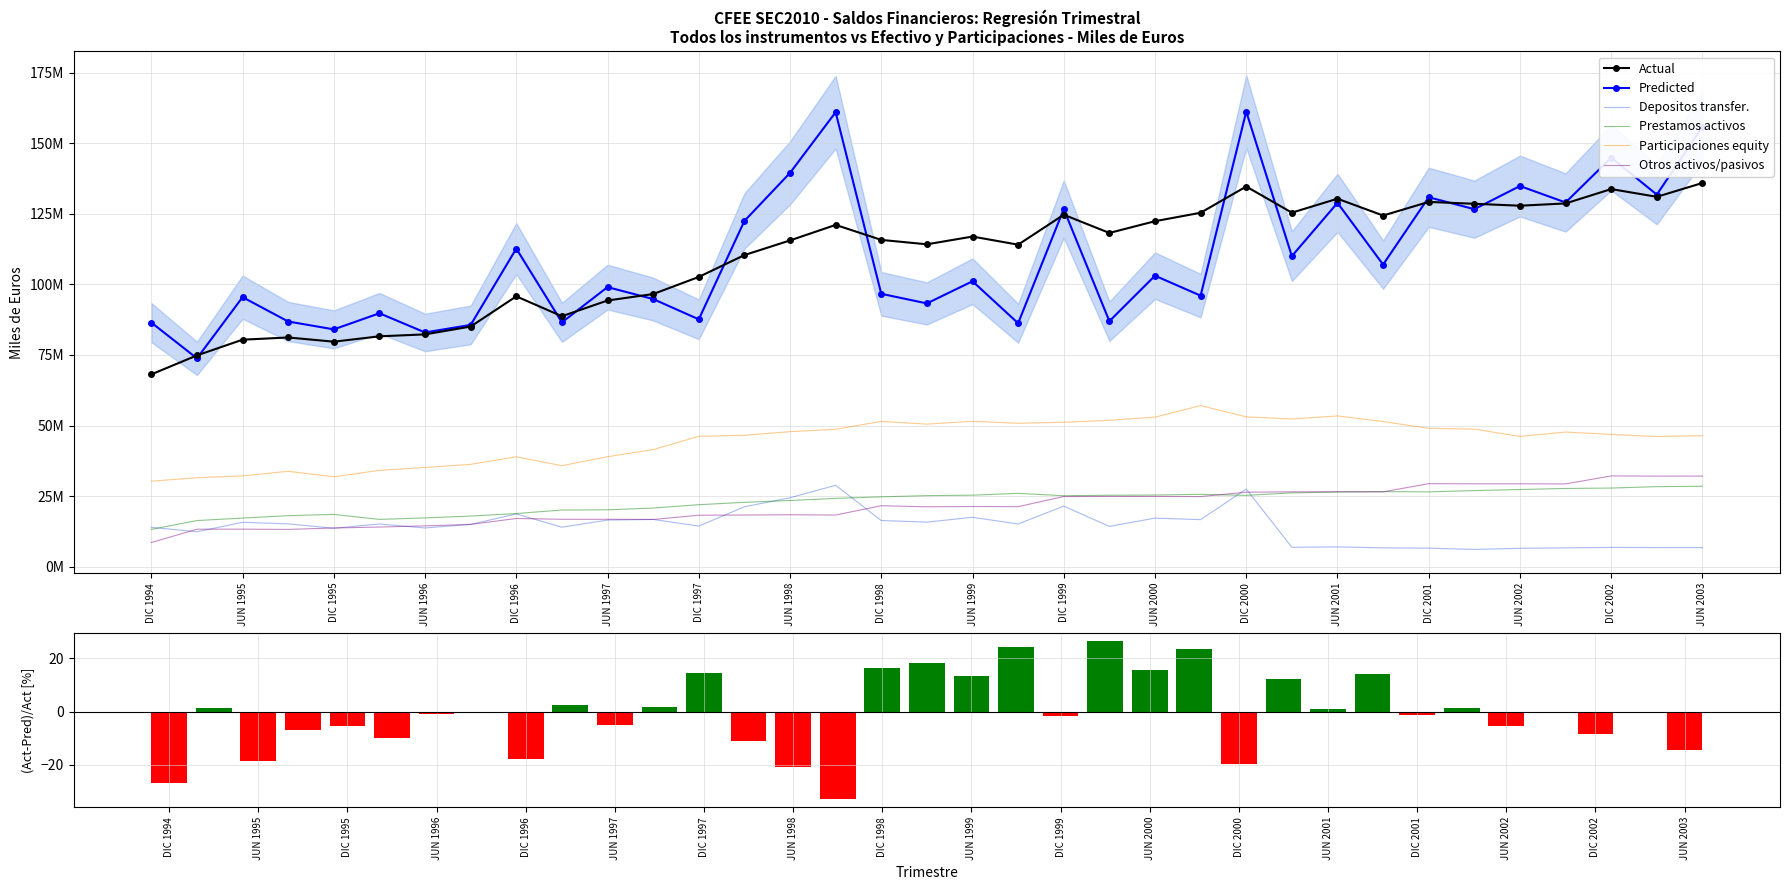

At which label is Otros activos/pasivos closest to 20361719?

MAR 1999